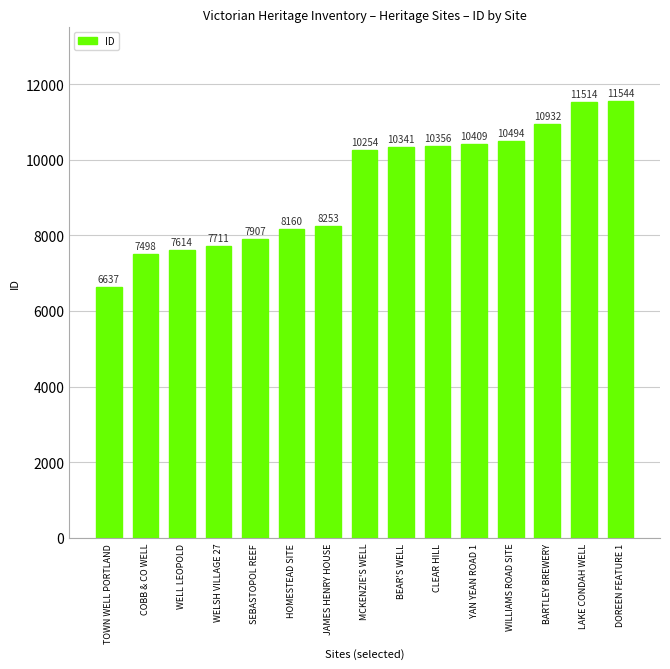

How many data points does each series have?

15